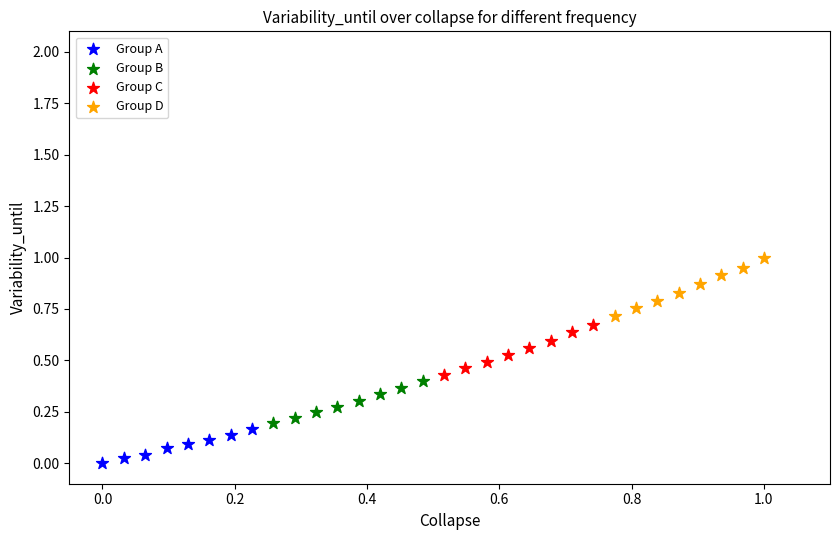

Which series reaches the minimum Y coordinate?

Group A